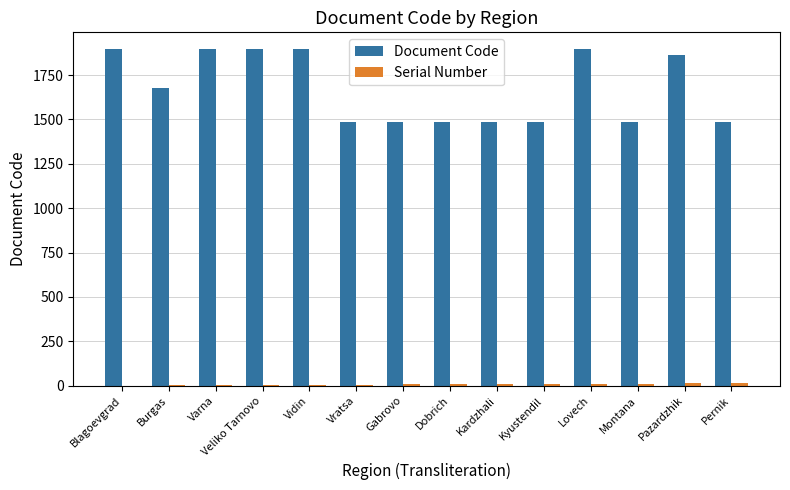

What is the greatest value displayed?

1896